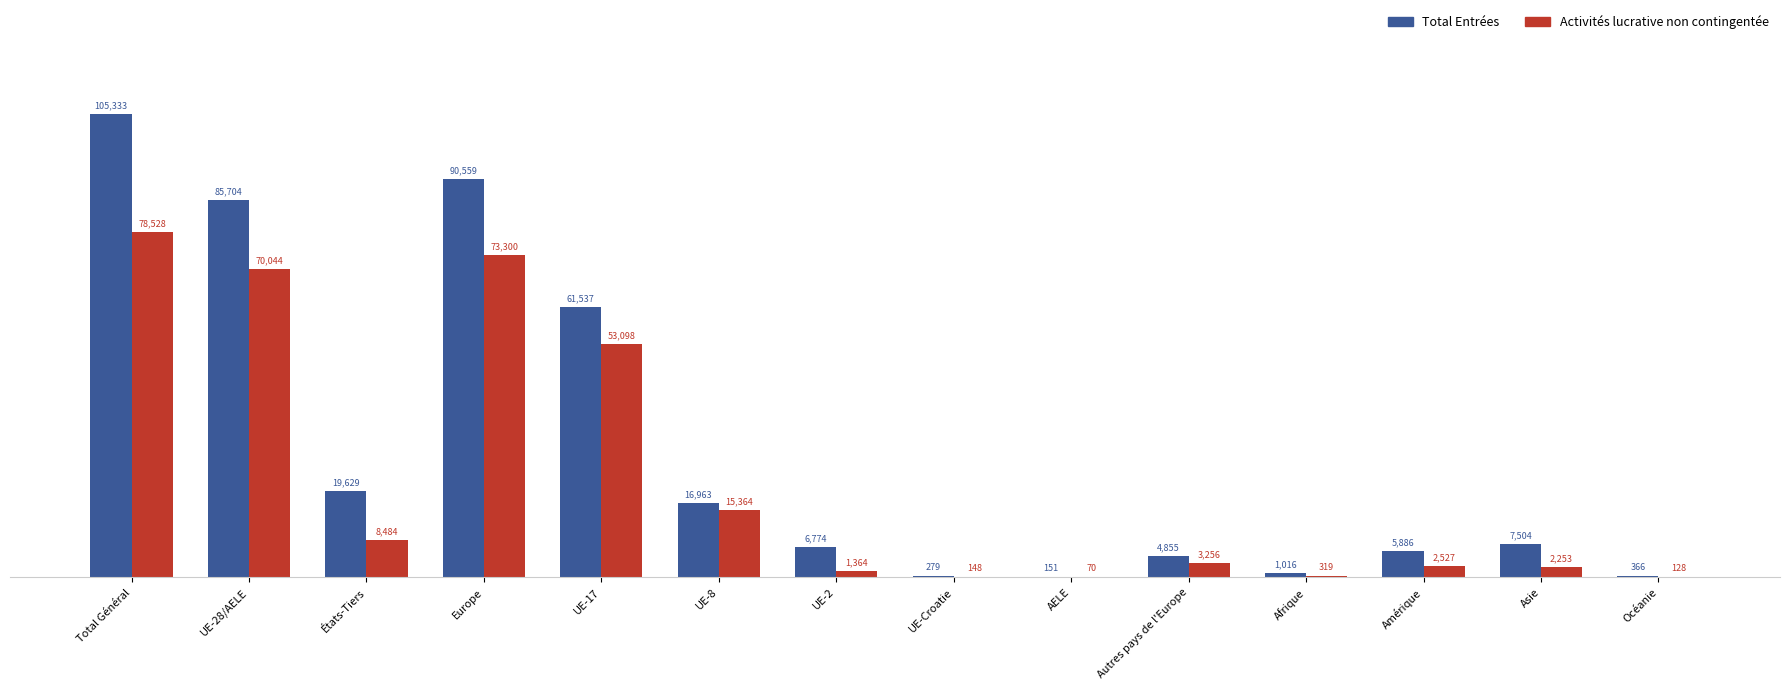

Reading left to right, what are all the values shown in this chart?

Total Entrées: 105333	85704	19629	90559	61537	16963	6774	279	151	4855	1016	5886	7504	366
Activités lucrative non contingentée: 78528	70044	8484	73300	53098	15364	1364	148	70	3256	319	2527	2253	128